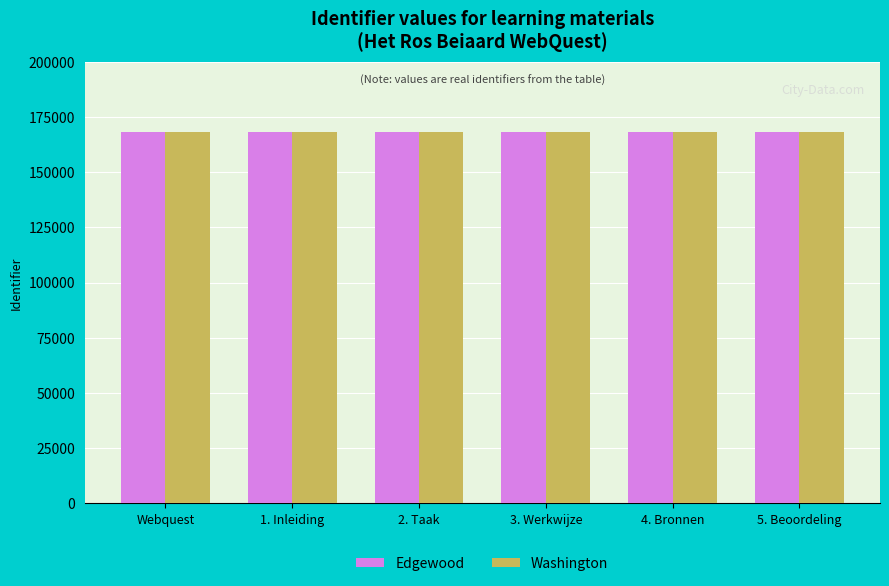

Is it true that Edgewood equals 168265 at 3. Werkwijze?

True